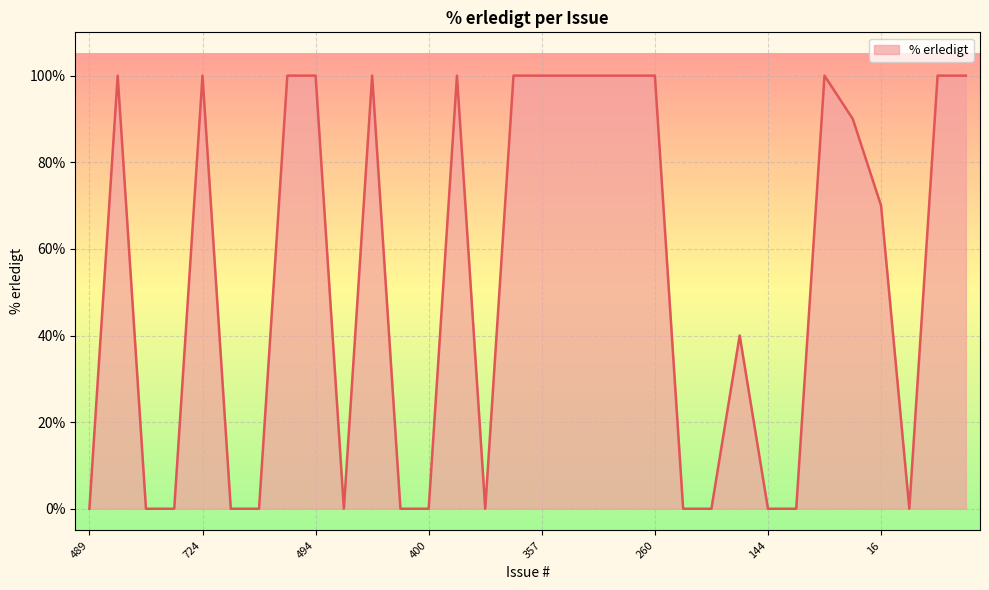

What is the label of the 24th point from the left?

175